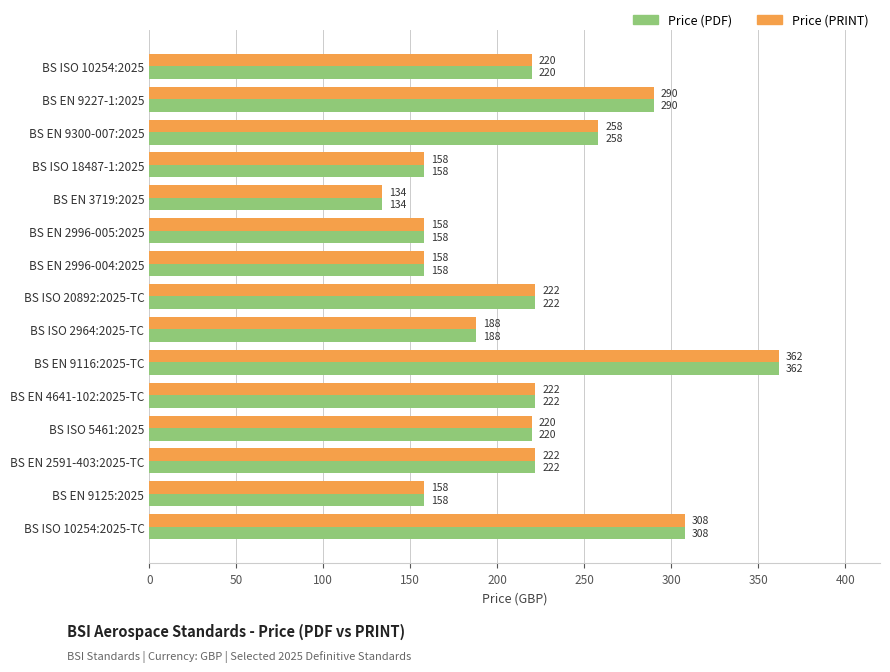

What is the difference between the second highest and second lowest values in the Price (PRINT) series?

150